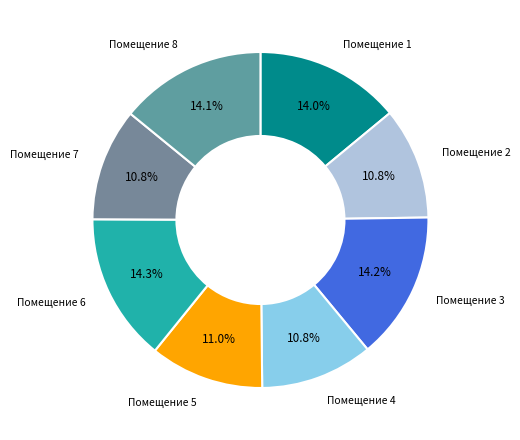

What percentage do Помещение 4 and Помещение 1 together represent?

24.8%